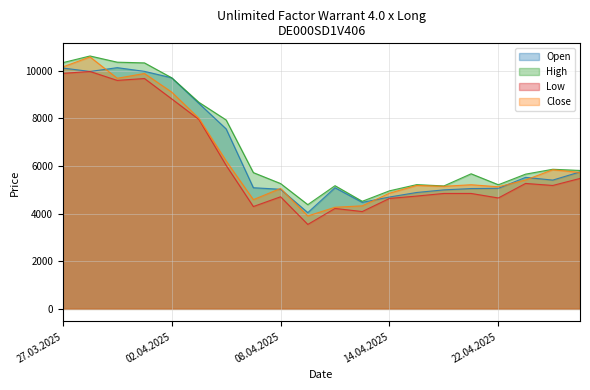

How many lines are shown in the chart?

4